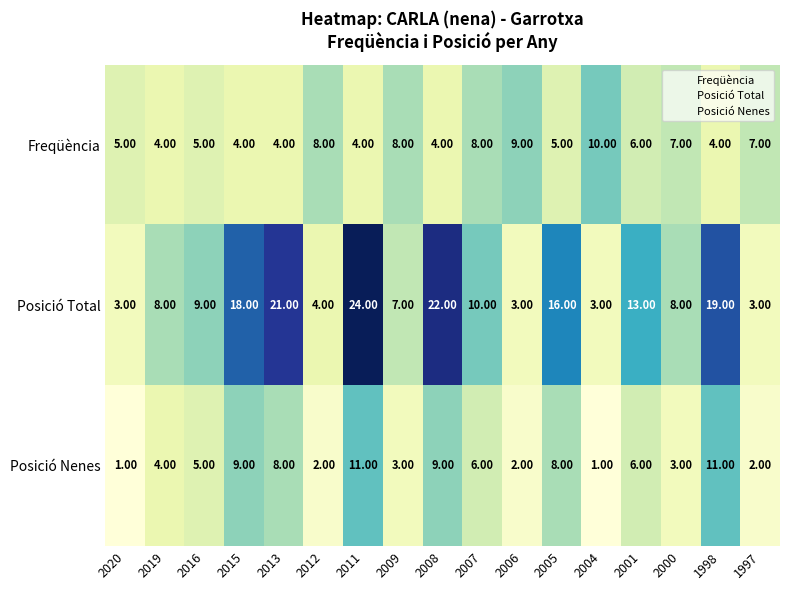

Rank the series by their maximum value, from highest to lowest.

Posició Total, Posició Nenes, Freqüència